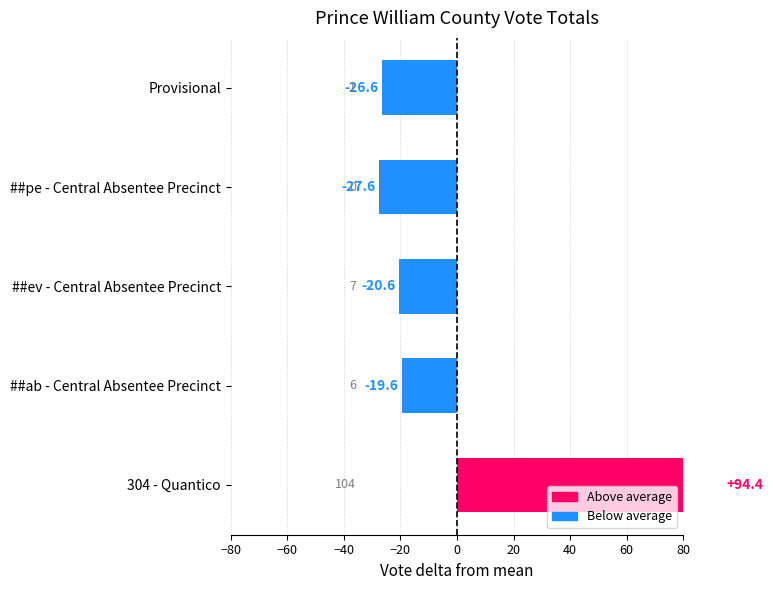

The value at ##ev - Central Absentee Precinct is -28.3. True or false?

False